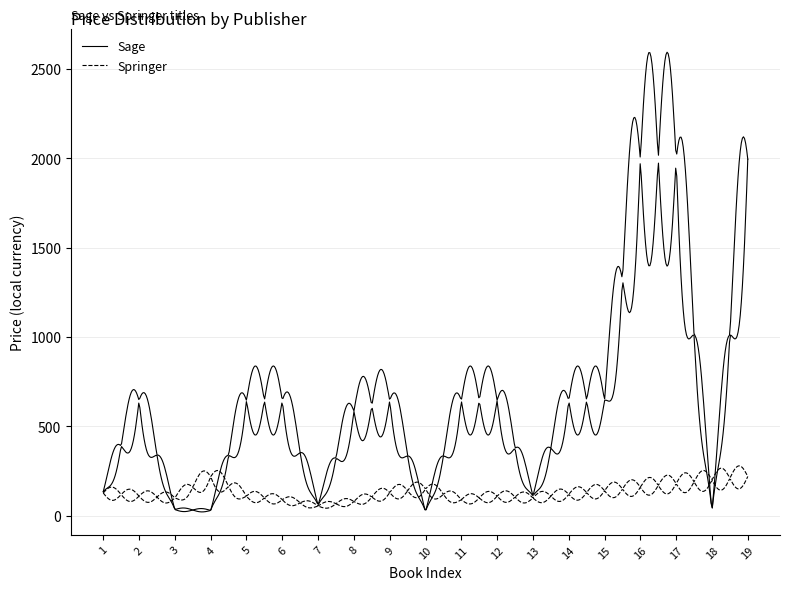

The value of Sage at 2 is 645.0. True or false?

True